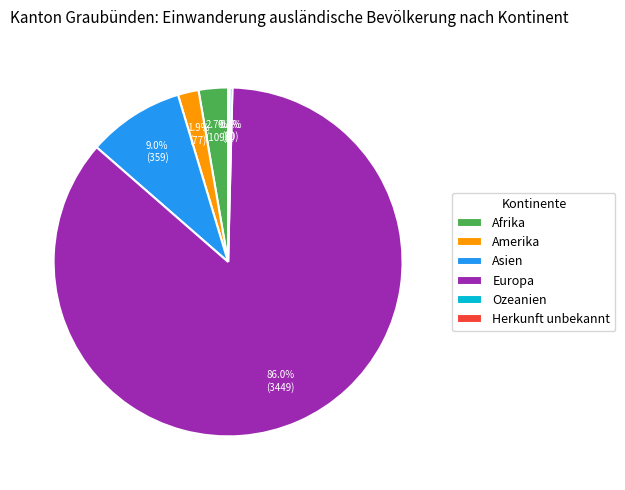

What percentage is the Amerika slice, to the nearest percent?

2%